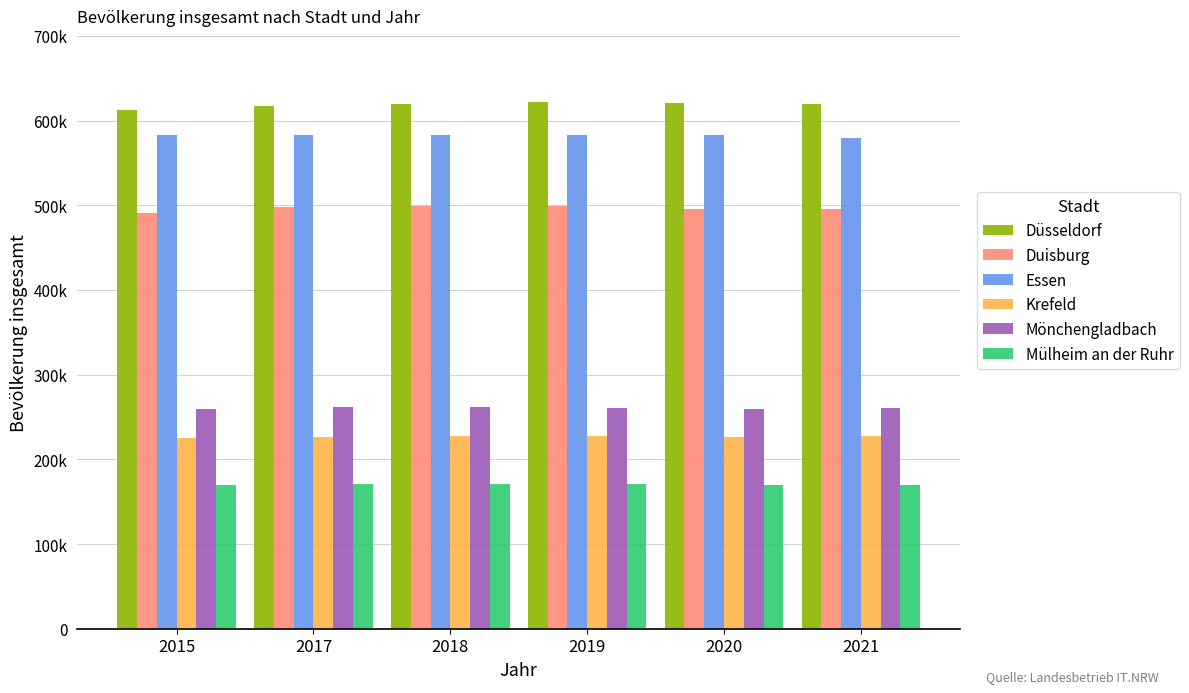

What is the average value of the Essen series?

582289